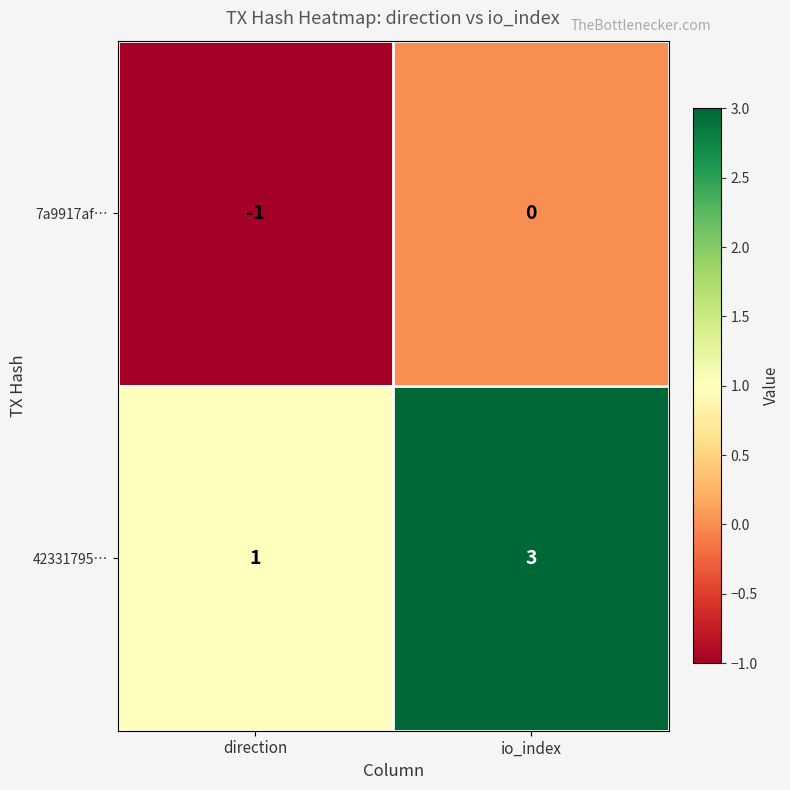

Which series has the largest range (max minus min)?

42331795…